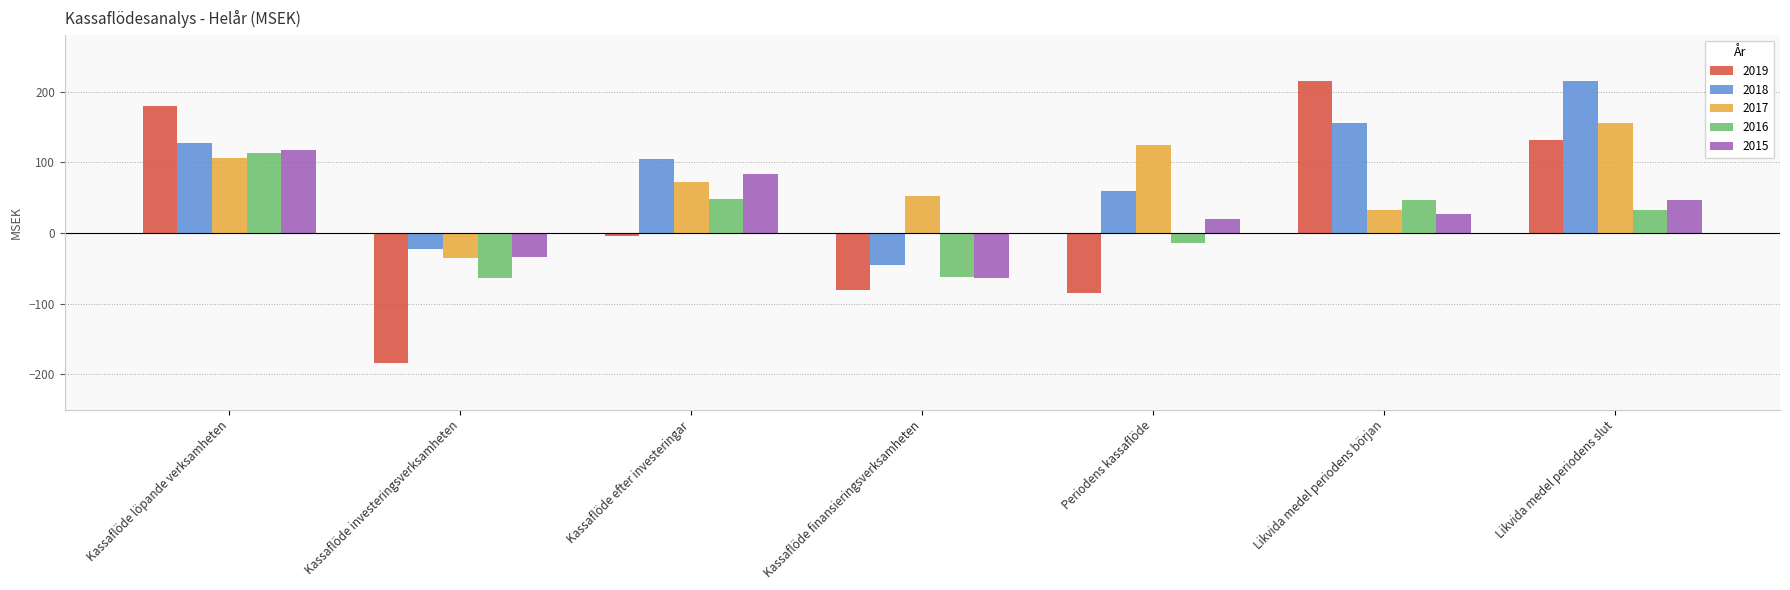

Which series changed the most between Kassaflöde investeringsverksamheten and Likvida medel periodens början?

2019